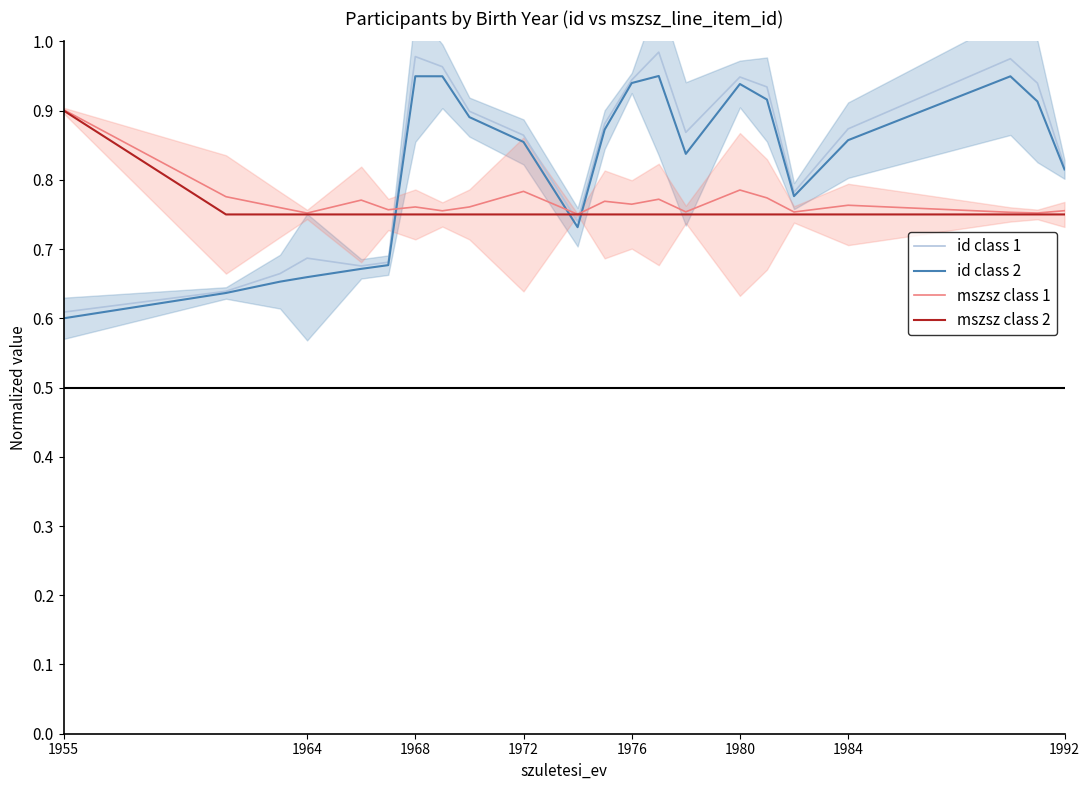

Reading left to right, transcribe all the data shown in this chart.

id class 1: 0.6	0.6	0.7	0.7	0.7	0.7	1.0	1.0	0.9	0.9	0.7	0.9	0.9	1.0	0.9	0.9	0.9	0.8	0.9	1.0	0.9	0.8
id class 2: 0.6	0.6	0.7	0.7	0.7	0.7	0.9	0.9	0.9	0.9	0.7	0.9	0.9	0.9	0.8	0.9	0.9	0.8	0.9	0.9	0.9	0.8
mszsz class 1: 0.9	0.8	0.8	0.8	0.8	0.8	0.8	0.8	0.8	0.8	0.8	0.8	0.8	0.8	0.8	0.8	0.8	0.8	0.8	0.8	0.8	0.8
mszsz class 2: 0.9	0.8	0.8	0.8	0.8	0.8	0.8	0.8	0.8	0.8	0.8	0.8	0.8	0.8	0.8	0.8	0.8	0.8	0.8	0.8	0.8	0.8